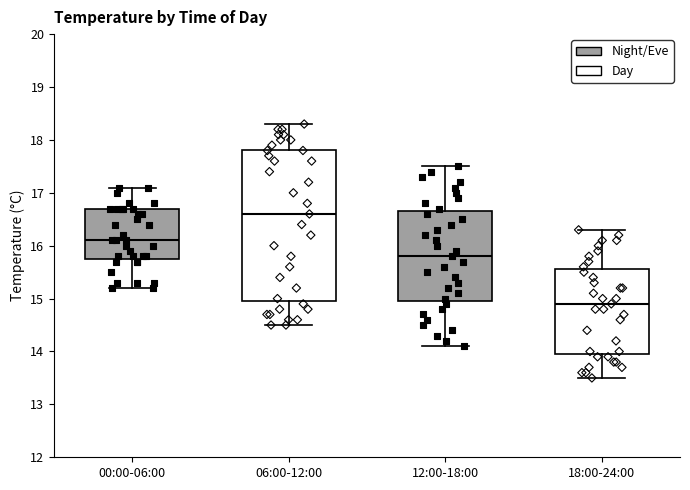

Reading left to right, transcribe this box plot: for each box, give where its median line is, the range the box spans, and where its two whiskers end, as read against the y-axis. The values are not printed on the chart, so give them approximately, as read against the axis.

00:00-06:00: median 16.1, box 15.8 to 16.7, whiskers 15.2 to 17.1
06:00-12:00: median 16.6, box 15.0 to 17.8, whiskers 14.5 to 18.3
12:00-18:00: median 15.8, box 15.0 to 16.7, whiskers 14.1 to 17.5
18:00-24:00: median 14.9, box 14.0 to 15.6, whiskers 13.5 to 16.3